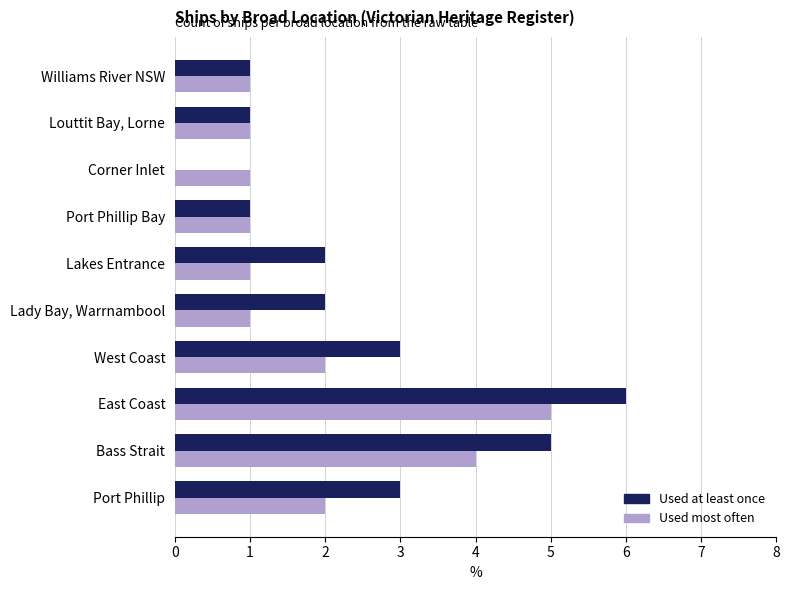

At which category is the sum across all series the highest?

East Coast